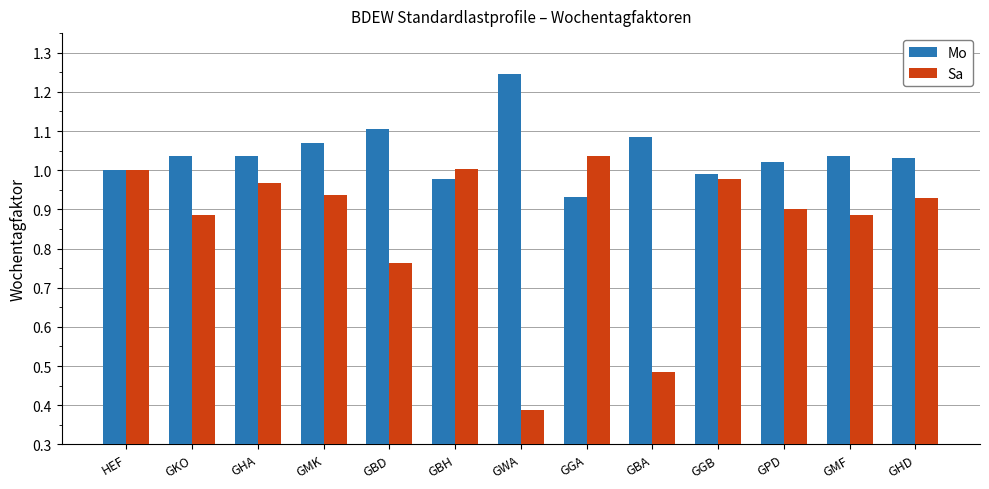

At which category does the chart reach its peak across all series?

GWA